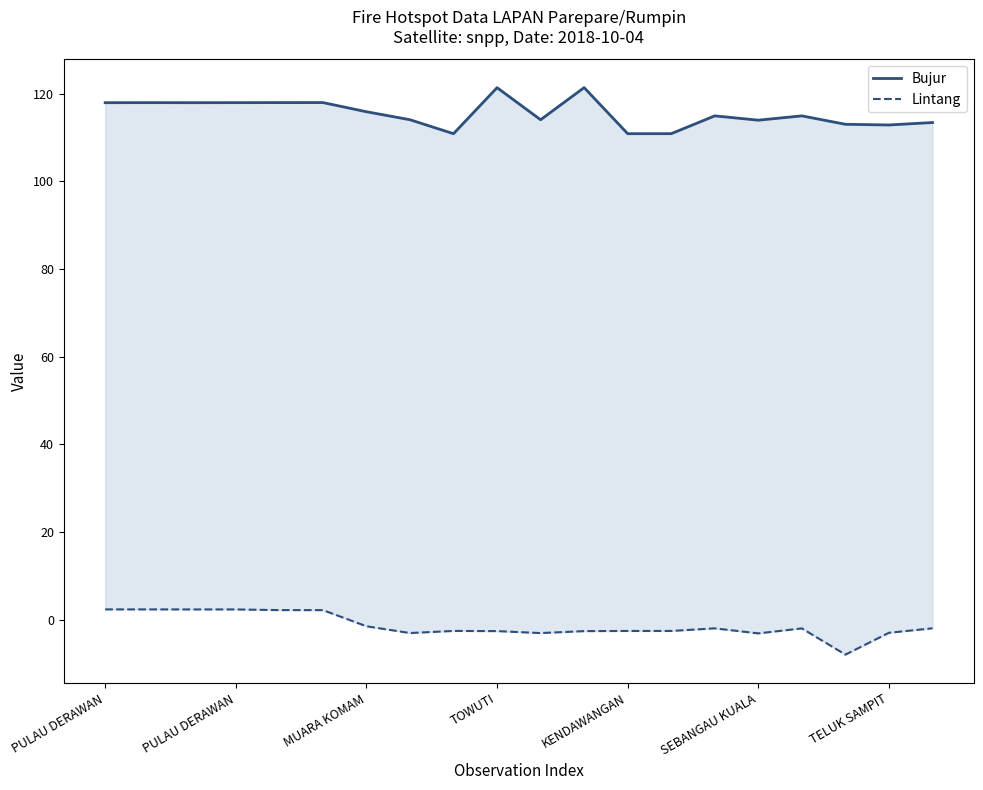

What is the difference between the maximum and minimum values in the Lintang series?

10.3